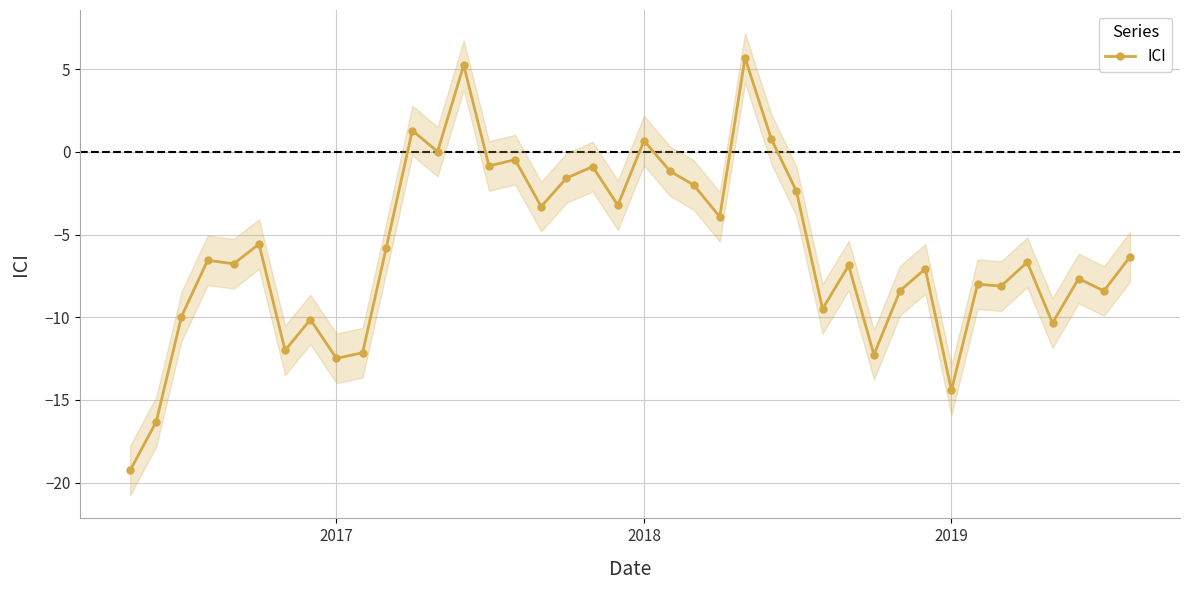

True or false: ICI has more than 1 points higher than both neighbors.

True